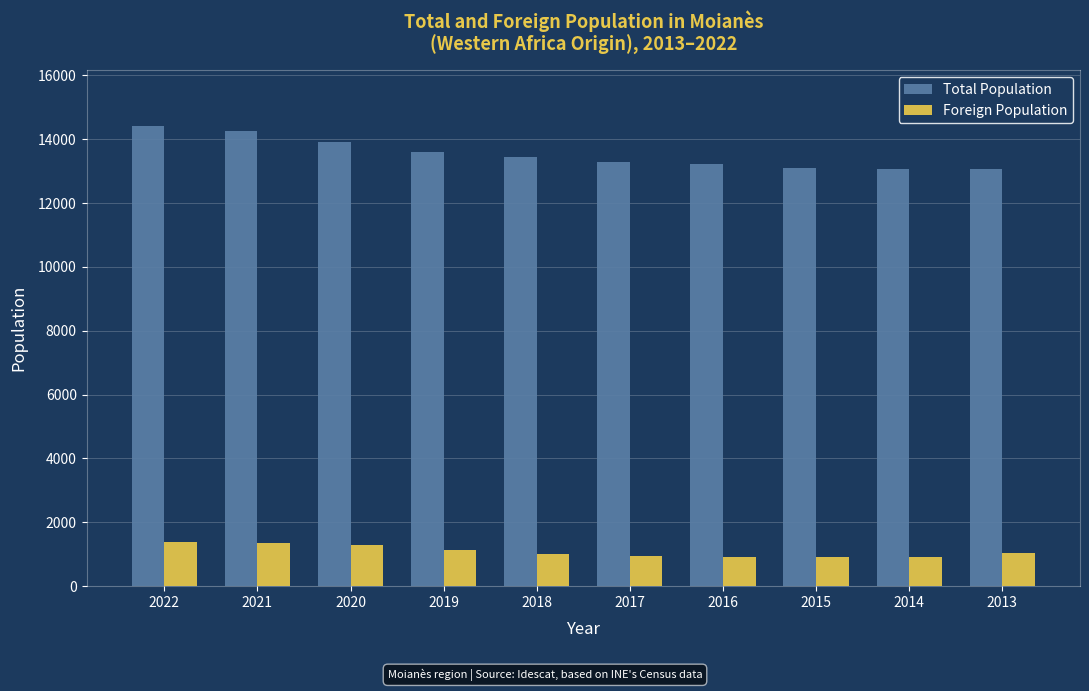

What is the value of the Total Population bar at the 7th from the left?

13209